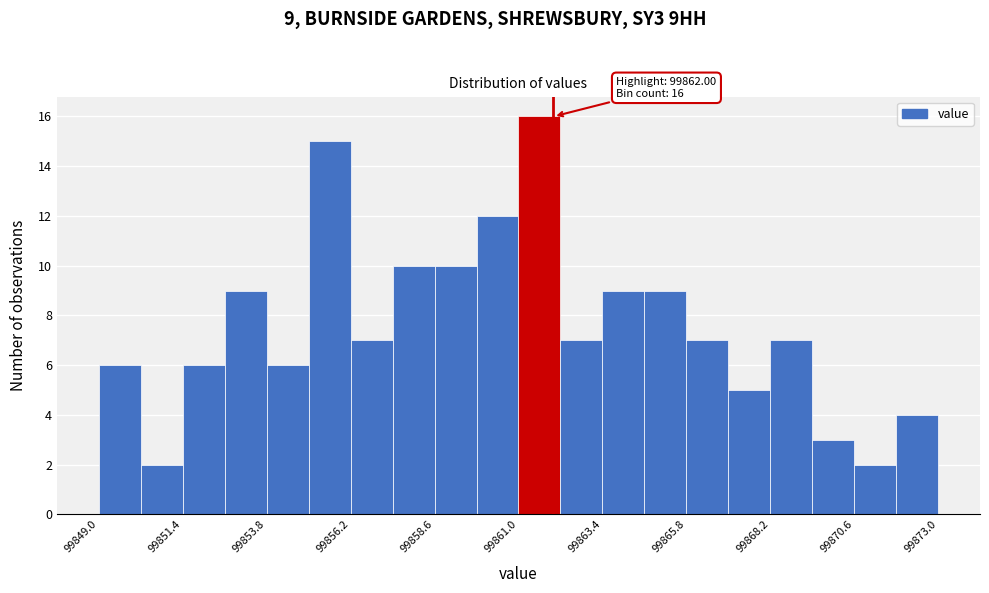

Around what value on the x-axis is the tallest bar? Give the approximate position of its centre, as read against the axis.

99861.5